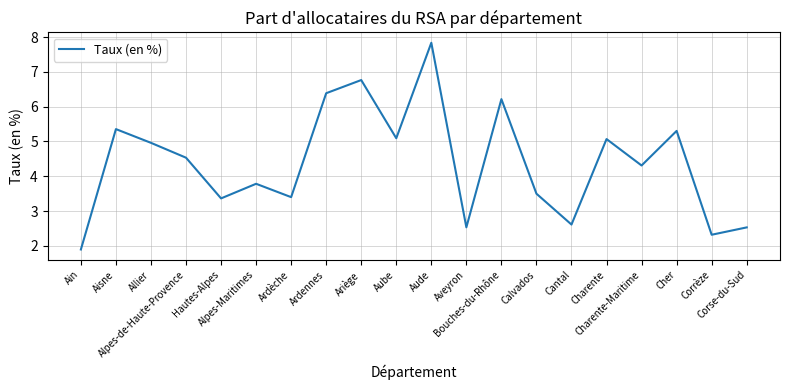

What is the smallest value displayed?

1.9